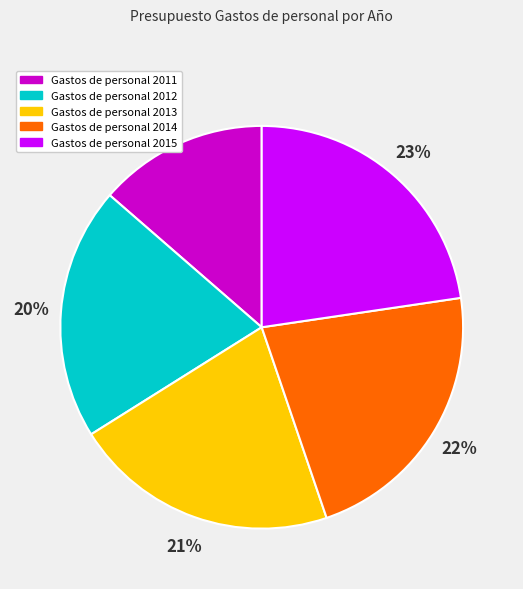

To the nearest percent, what is the average slice percentage?

20%